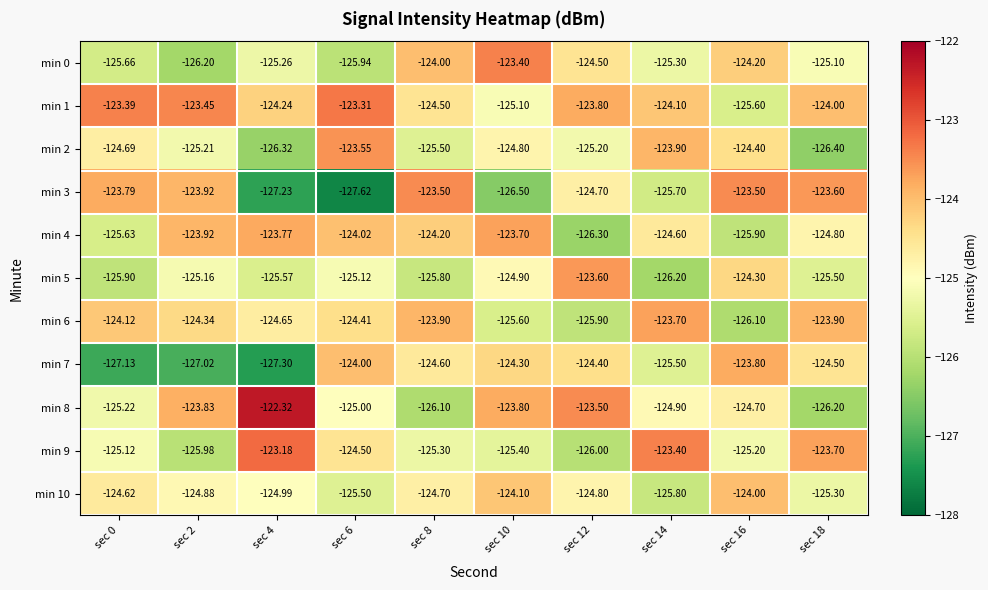

Reading left to right, extract all data points from this chart.

min 0: sec 0=-125.7	sec 2=-126.2	sec 4=-125.3	sec 6=-125.9	sec 8=-124.0	sec 10=-123.4	sec 12=-124.5	sec 14=-125.3	sec 16=-124.2	sec 18=-125.1
min 1: sec 0=-123.4	sec 2=-123.5	sec 4=-124.2	sec 6=-123.3	sec 8=-124.5	sec 10=-125.1	sec 12=-123.8	sec 14=-124.1	sec 16=-125.6	sec 18=-124.0
min 2: sec 0=-124.7	sec 2=-125.2	sec 4=-126.3	sec 6=-123.5	sec 8=-125.5	sec 10=-124.8	sec 12=-125.2	sec 14=-123.9	sec 16=-124.4	sec 18=-126.4
min 3: sec 0=-123.8	sec 2=-123.9	sec 4=-127.2	sec 6=-127.6	sec 8=-123.5	sec 10=-126.5	sec 12=-124.7	sec 14=-125.7	sec 16=-123.5	sec 18=-123.6
min 4: sec 0=-125.6	sec 2=-123.9	sec 4=-123.8	sec 6=-124.0	sec 8=-124.2	sec 10=-123.7	sec 12=-126.3	sec 14=-124.6	sec 16=-125.9	sec 18=-124.8
min 5: sec 0=-125.9	sec 2=-125.2	sec 4=-125.6	sec 6=-125.1	sec 8=-125.8	sec 10=-124.9	sec 12=-123.6	sec 14=-126.2	sec 16=-124.3	sec 18=-125.5
min 6: sec 0=-124.1	sec 2=-124.3	sec 4=-124.7	sec 6=-124.4	sec 8=-123.9	sec 10=-125.6	sec 12=-125.9	sec 14=-123.7	sec 16=-126.1	sec 18=-123.9
min 7: sec 0=-127.1	sec 2=-127.0	sec 4=-127.3	sec 6=-124.0	sec 8=-124.6	sec 10=-124.3	sec 12=-124.4	sec 14=-125.5	sec 16=-123.8	sec 18=-124.5
min 8: sec 0=-125.2	sec 2=-123.8	sec 4=-122.3	sec 6=-125.0	sec 8=-126.1	sec 10=-123.8	sec 12=-123.5	sec 14=-124.9	sec 16=-124.7	sec 18=-126.2
min 9: sec 0=-125.1	sec 2=-126.0	sec 4=-123.2	sec 6=-124.5	sec 8=-125.3	sec 10=-125.4	sec 12=-126.0	sec 14=-123.4	sec 16=-125.2	sec 18=-123.7
min 10: sec 0=-124.6	sec 2=-124.9	sec 4=-125.0	sec 6=-125.5	sec 8=-124.7	sec 10=-124.1	sec 12=-124.8	sec 14=-125.8	sec 16=-124.0	sec 18=-125.3